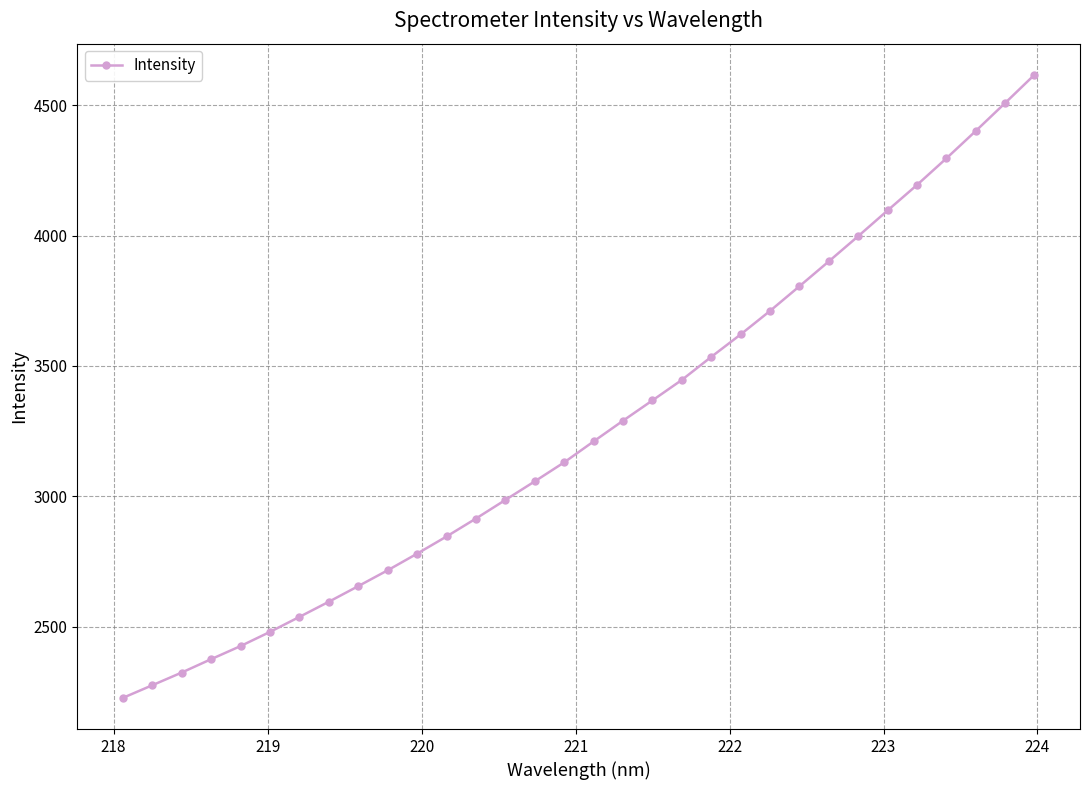

True or false: the data has more than 2 interior local peaks.

False